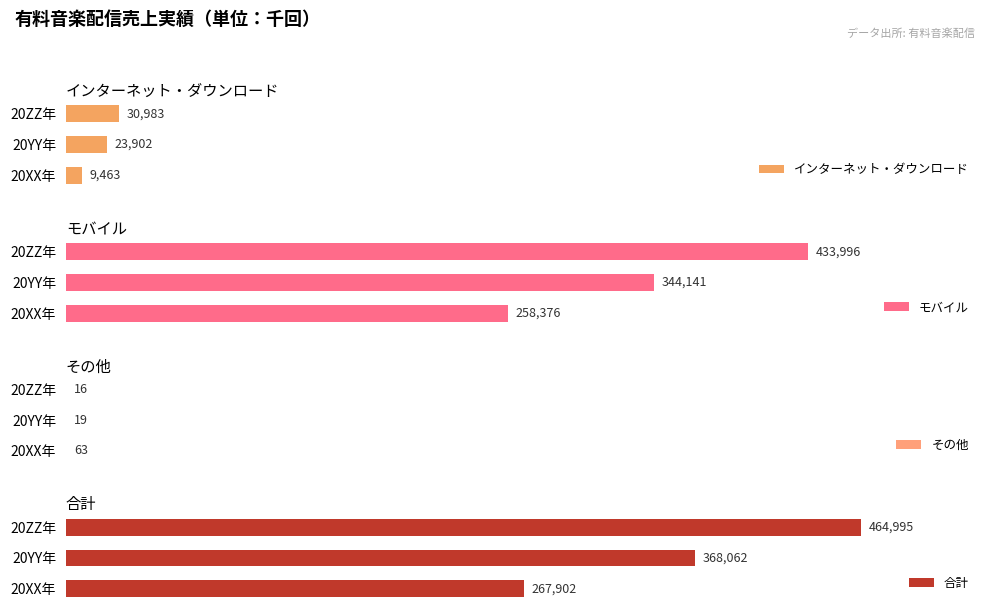

At which label does インターネット・ダウンロード reach its minimum?

20XX年